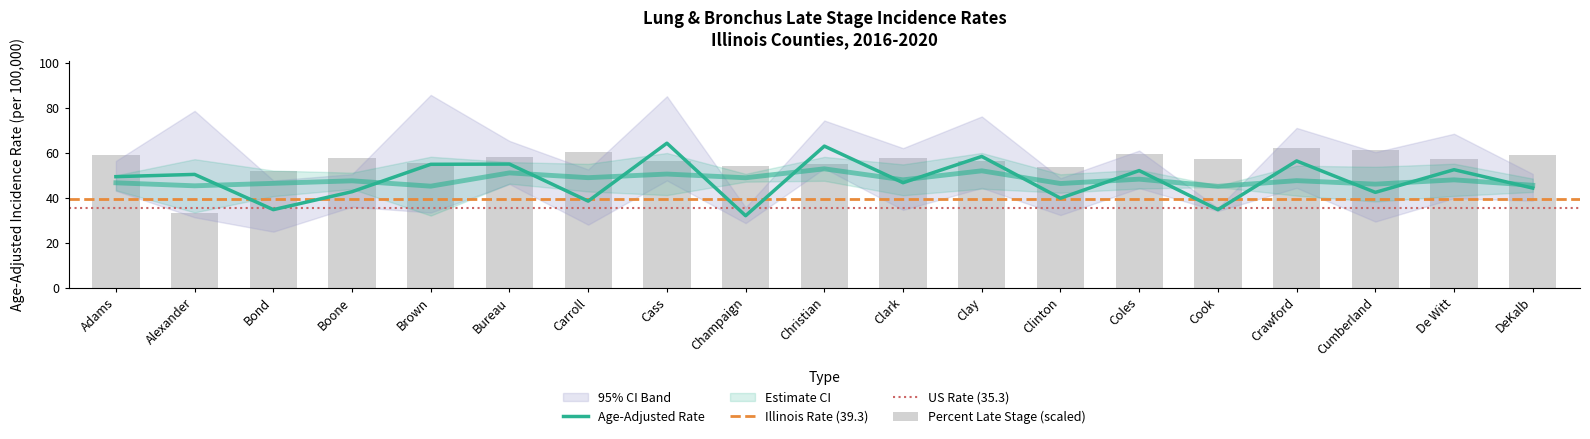

Where is Age-Adjusted Rate nearest to the value 48?

Clark